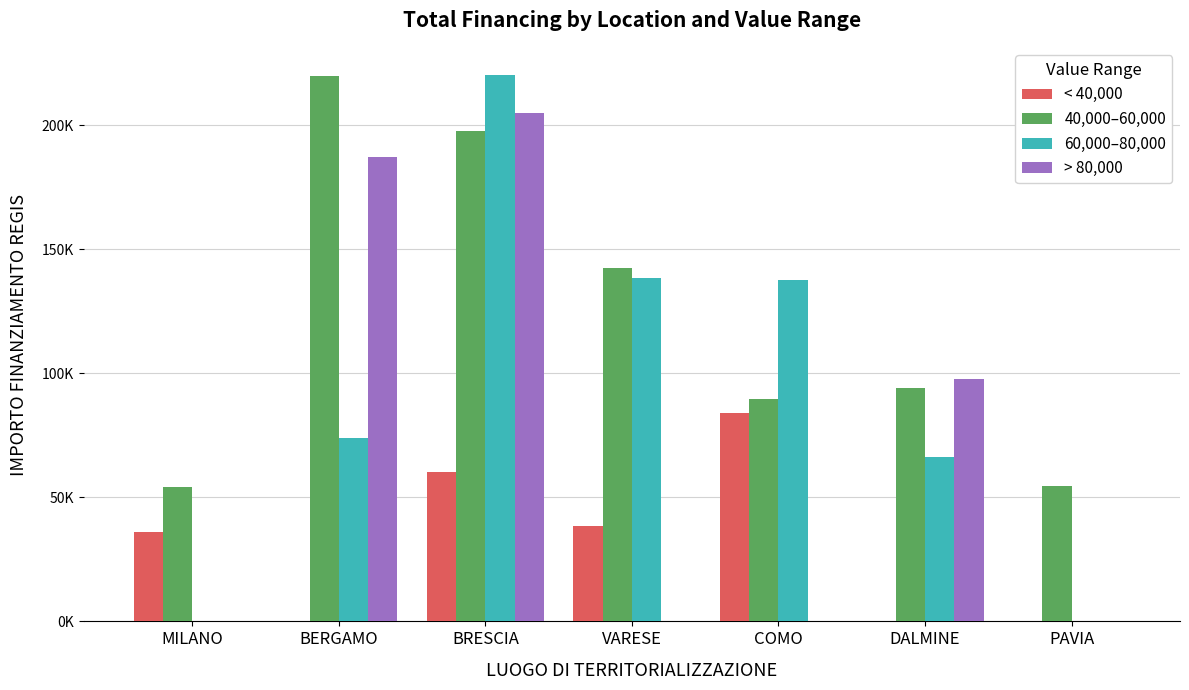

What are all the series names shown in the legend?

< 40,000, 40,000–60,000, 60,000–80,000, > 80,000